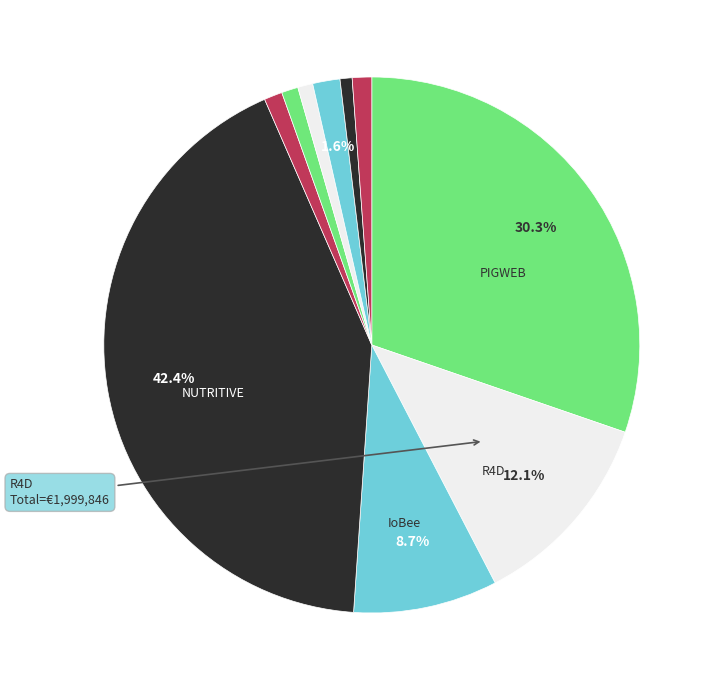

Is there a majority slice in this chart?

No